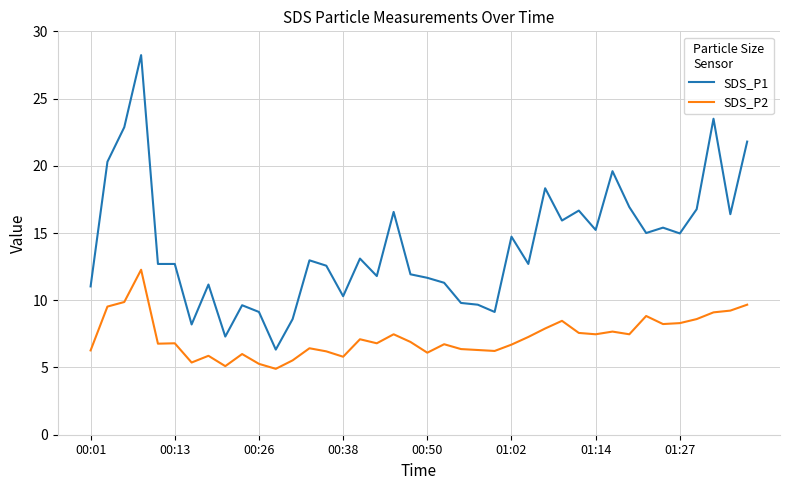

What is the smallest value displayed?

4.9